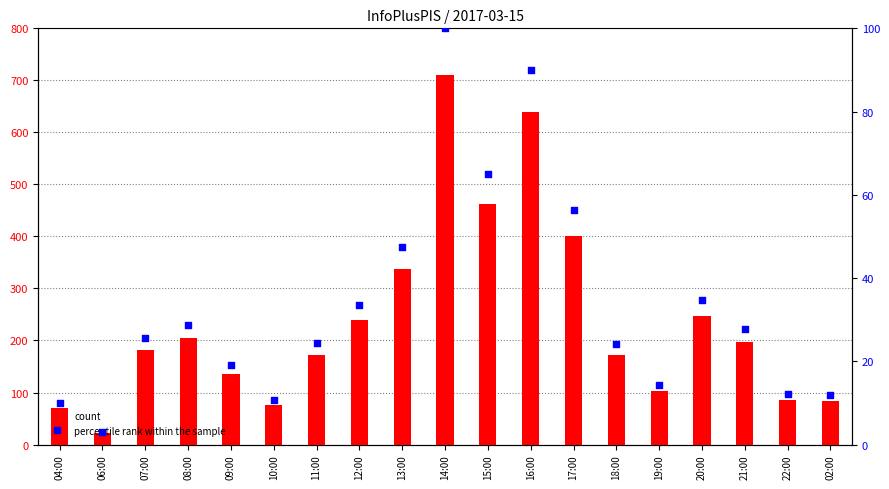

At which category is the sum across all series the highest?

14:00